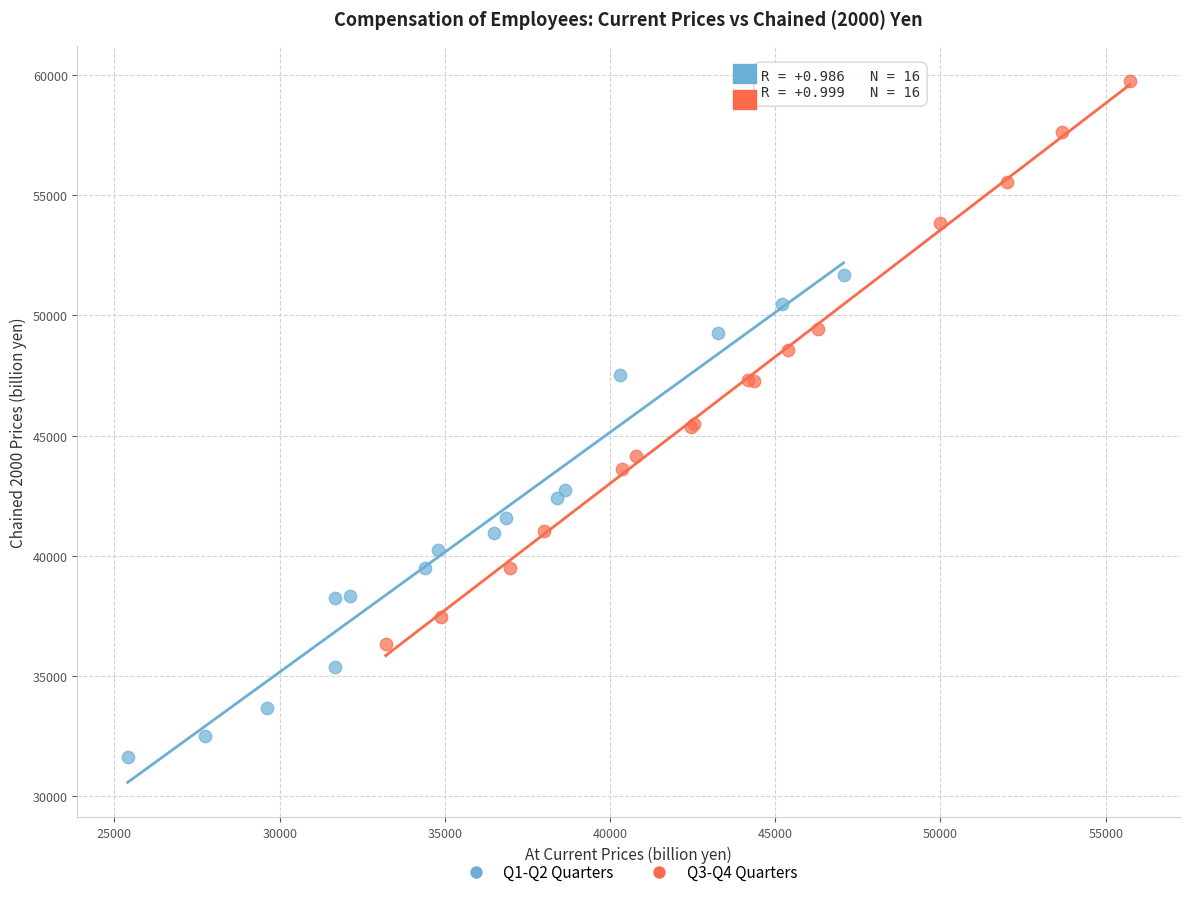

Which series contains the highest Y value?

Q3-Q4 Quarters